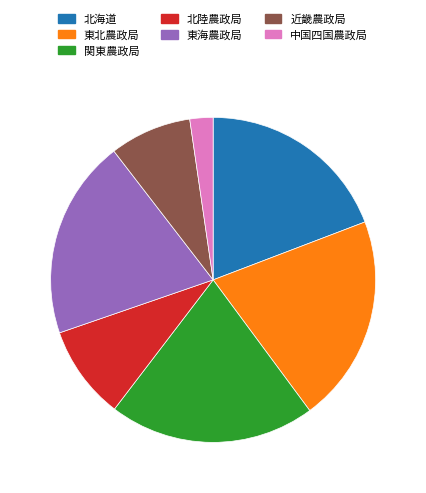

Is there a majority slice in this chart?

No